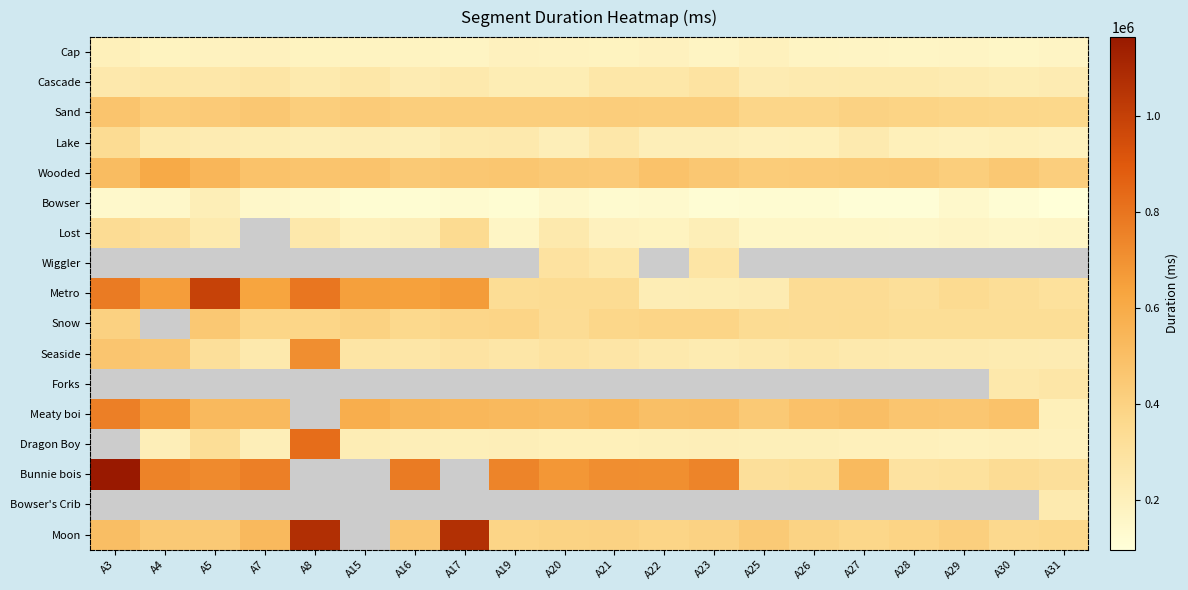

The value of Lost at A25 is 162103.0. True or false?

True